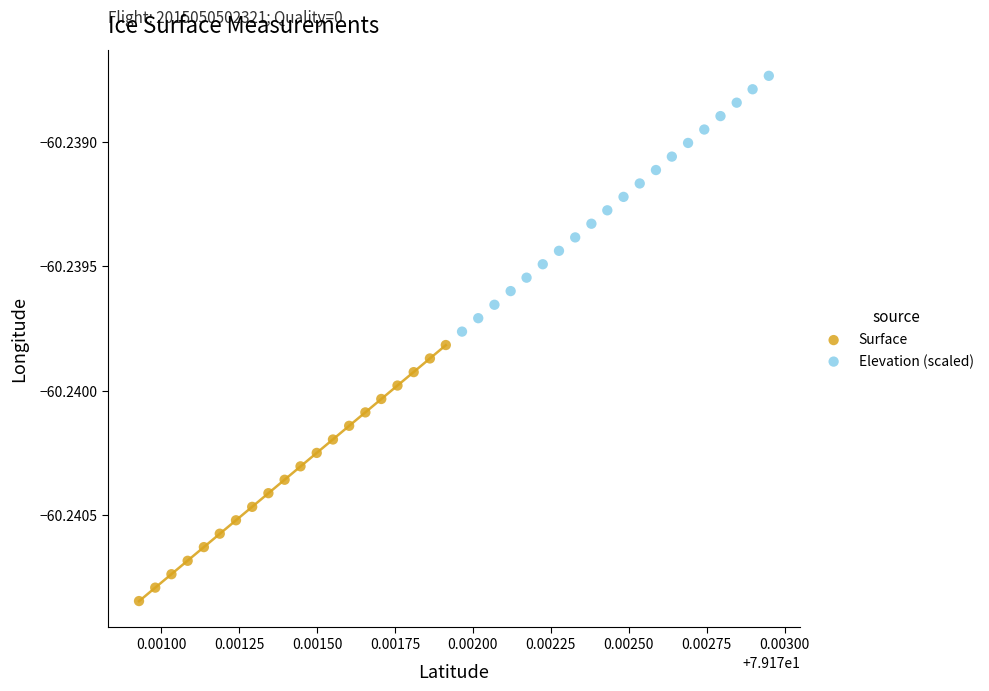

What are all the series names shown in the legend?

Surface, Elevation (scaled)